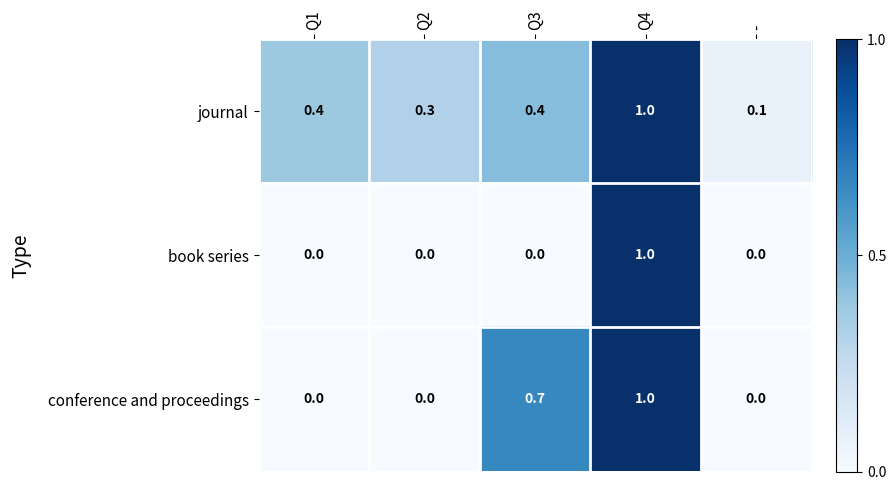

Is it true that journal equals 0.6 at Q1?

False